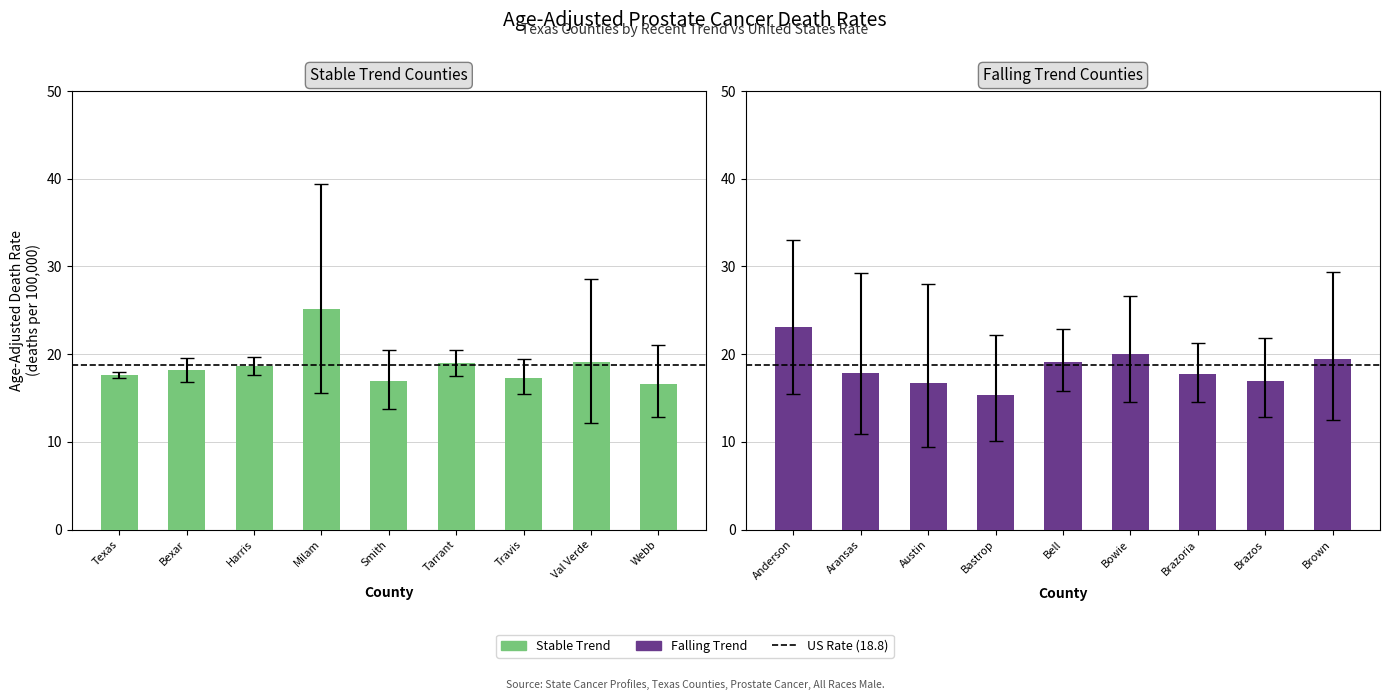

What is the label of the 5th bar from the left?

Smith